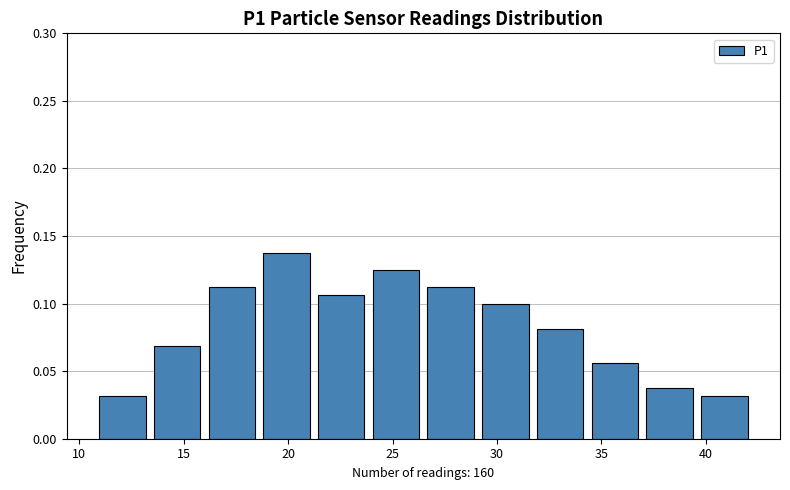

Reading left to right, transcribe this chart: for each bar, give the range it covers on the x-axis and its height. Neither the bar edges nor the heights are printed on the chart, so give them approximately, as read against the axes.

11.0 to 13.5: 0.030
13.5 to 16.0: 0.070
16.0 to 18.5: 0.115
18.5 to 21.0: 0.140
21.0 to 24.0: 0.105
24.0 to 26.5: 0.125
26.5 to 29.0: 0.115
29.0 to 31.5: 0.100
31.5 to 34.5: 0.080
34.5 to 37.0: 0.055
37.0 to 39.5: 0.040
39.5 to 42.0: 0.030